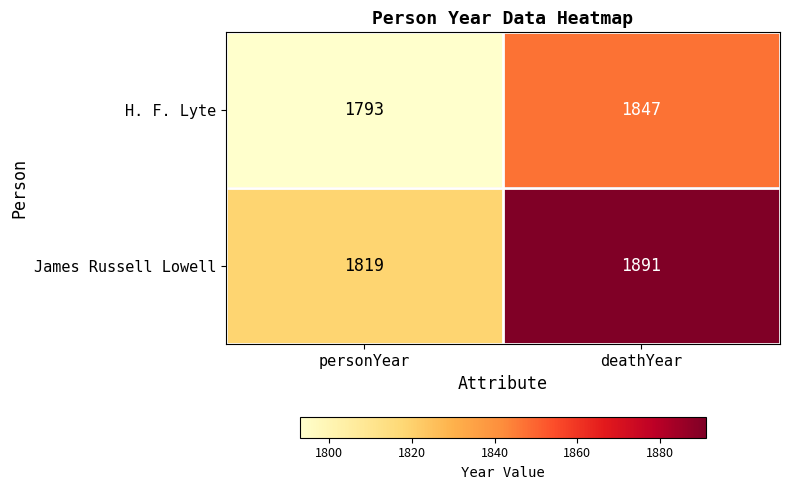

How many series are shown in this chart?

2